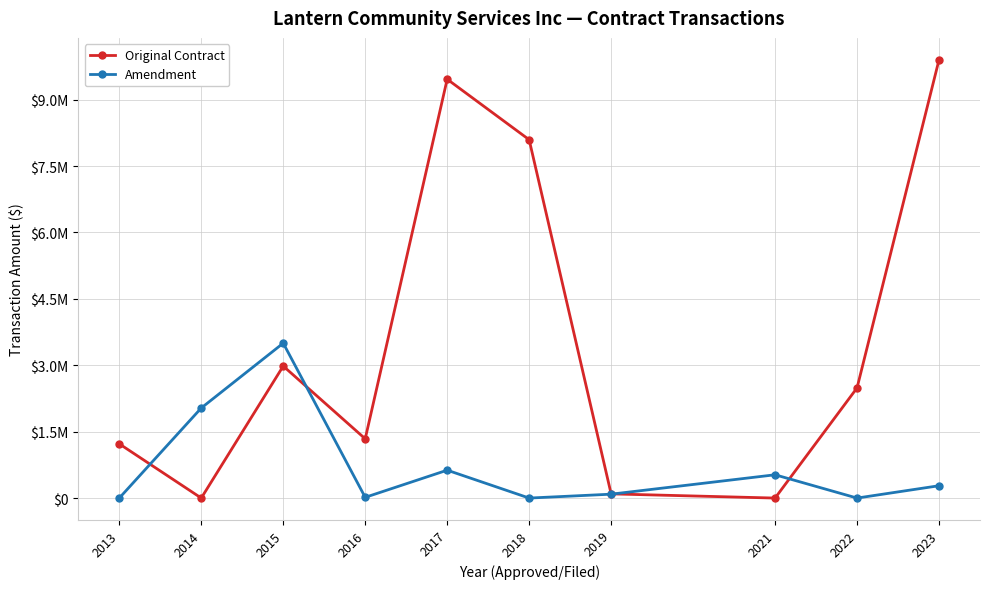

In Original Contract, how many points are lower than both neighbors (excluding endpoints)?

3